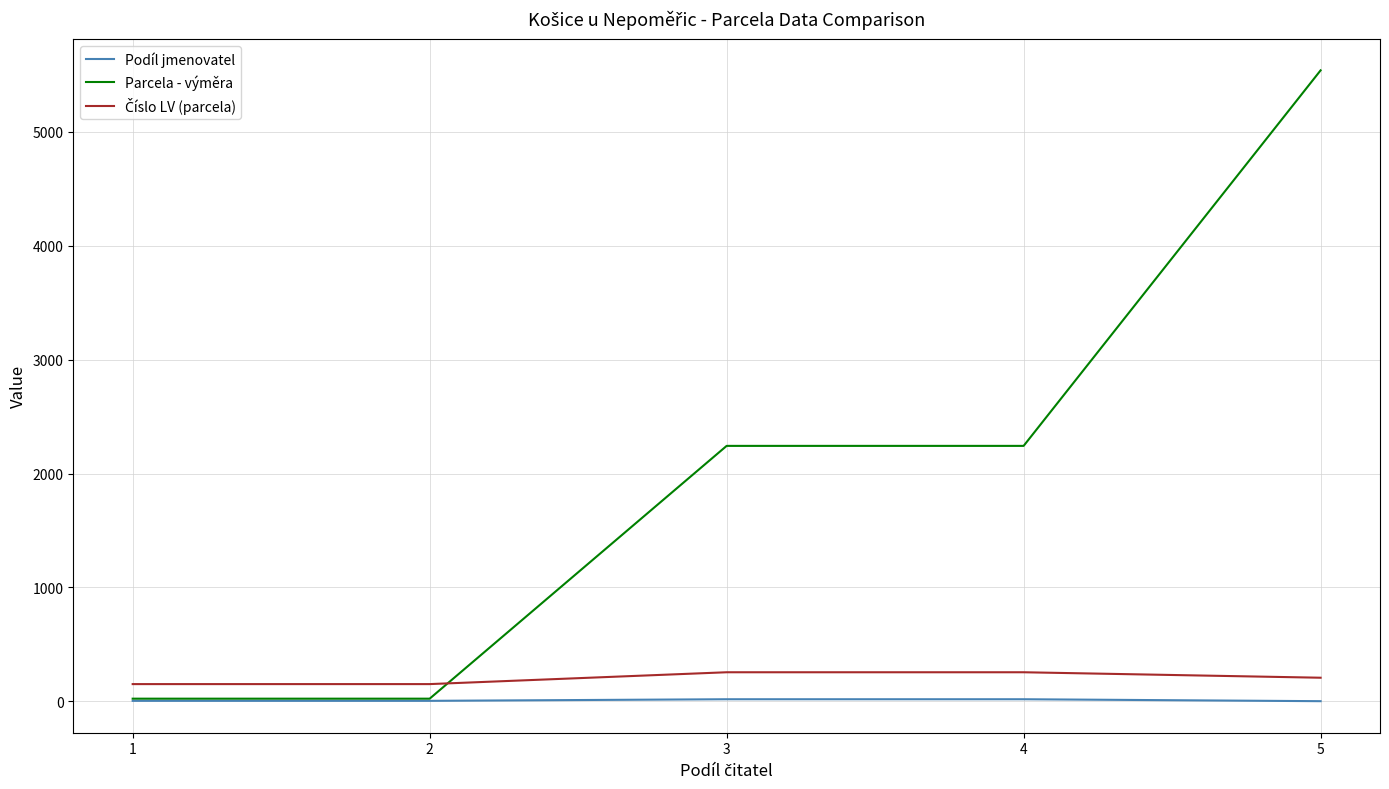

How many Podíl jmenovatel values are between 4 and 18?

4